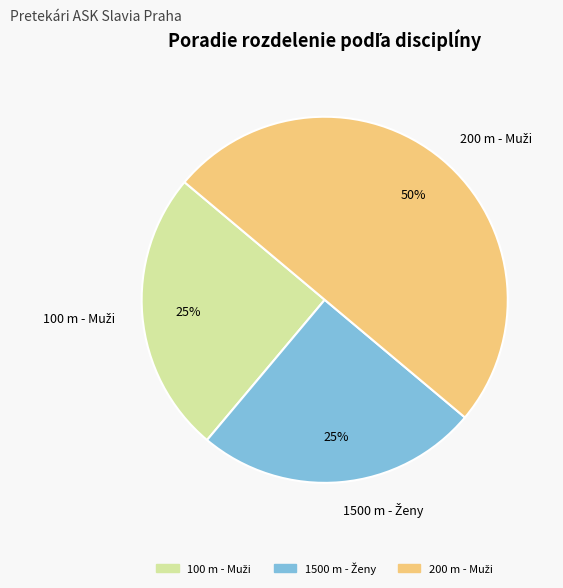

To the nearest percent, what is the average slice percentage?

33%